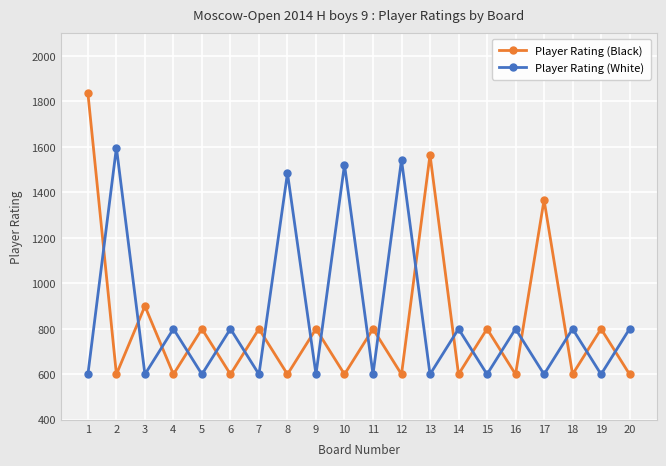

Where does the Player Rating (Black) series first go above 800?

1